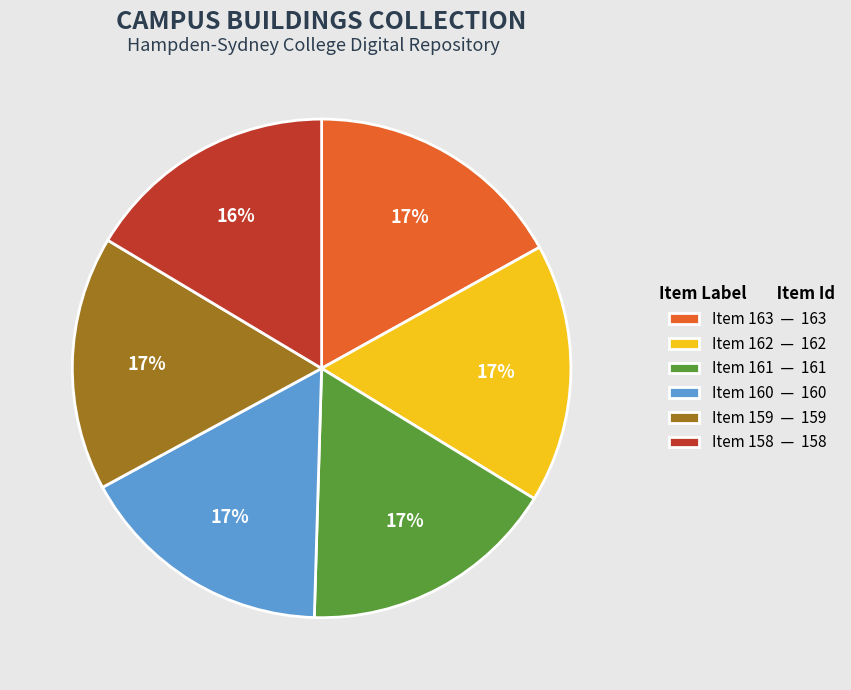

The Item 161 — 161 slice represents 17% of the pie. True or false?

True